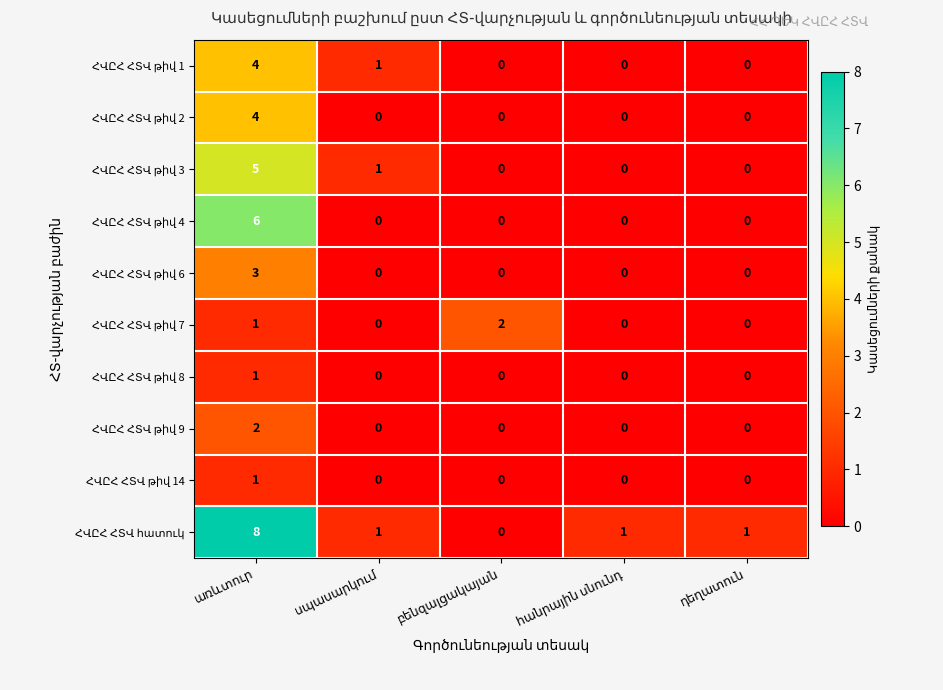

What is the maximum value shown in the chart?

8